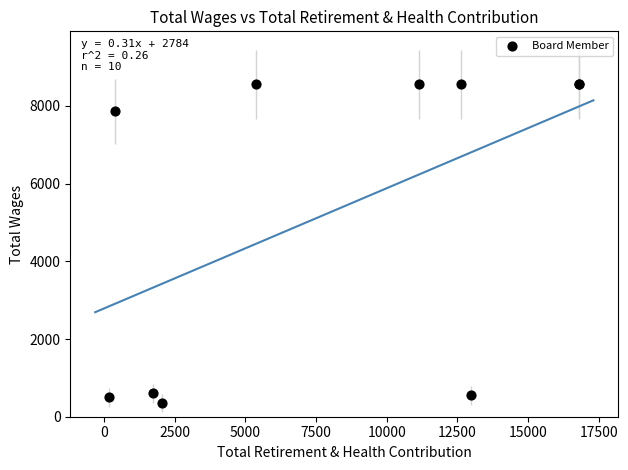

What Y value in the scatter plot is closest to 4458?

7858